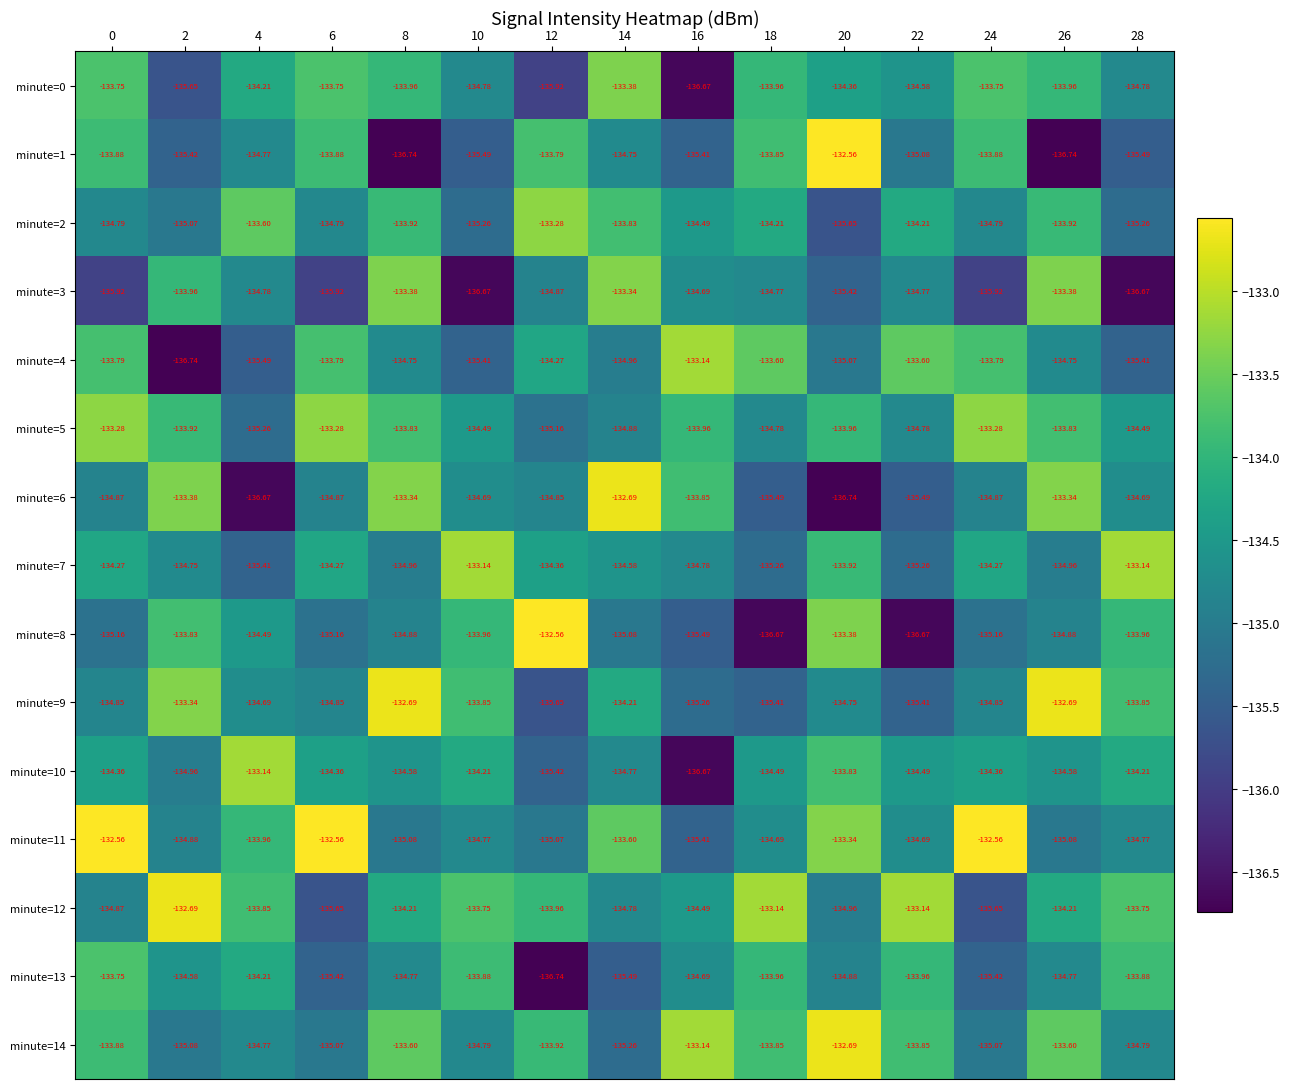

At how many categories does at least one series exceed -136?

15